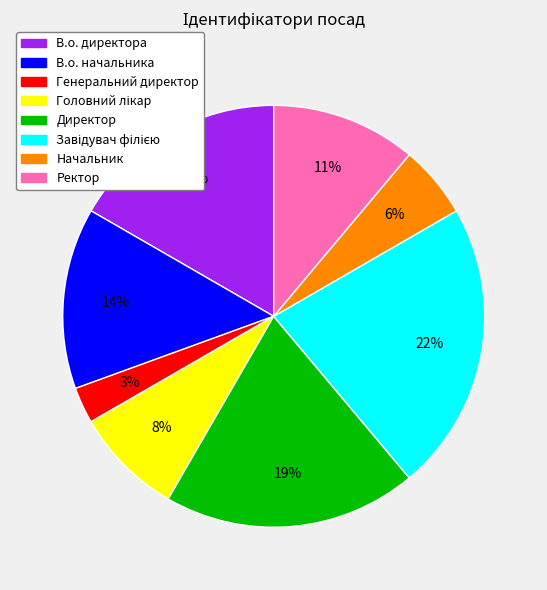

Which category has the smallest portion of the pie?

Генеральний директор